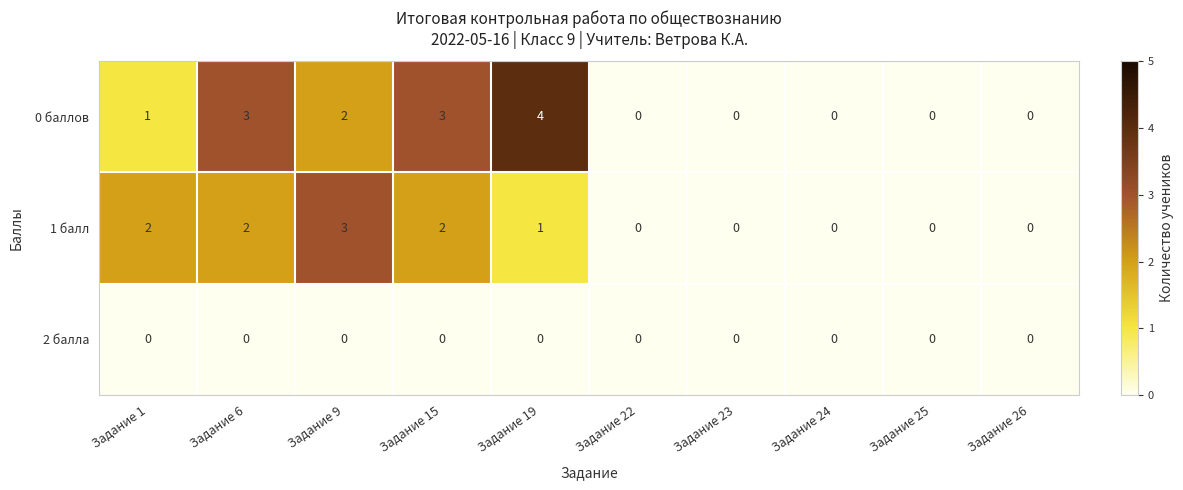

Where is 1 балл nearest to the value 1?

Задание 19